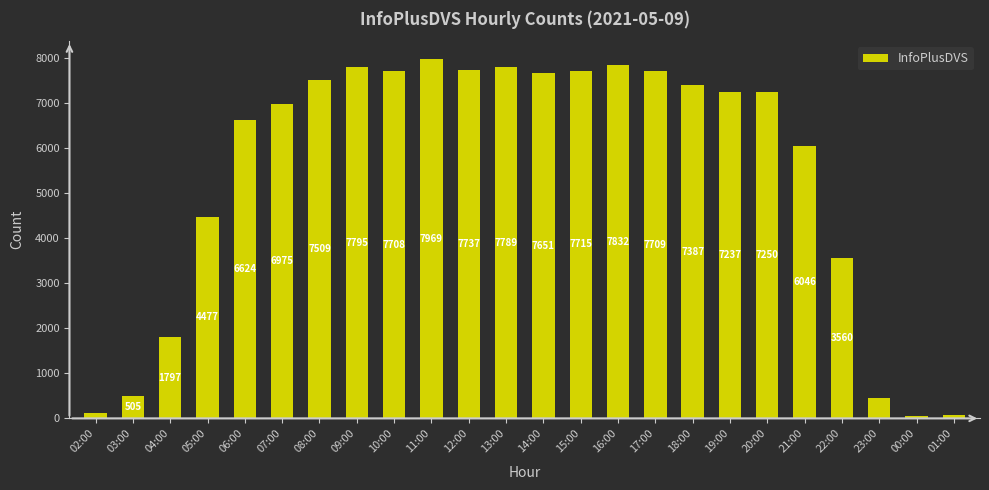

Which category has the lowest value across all series?

00:00